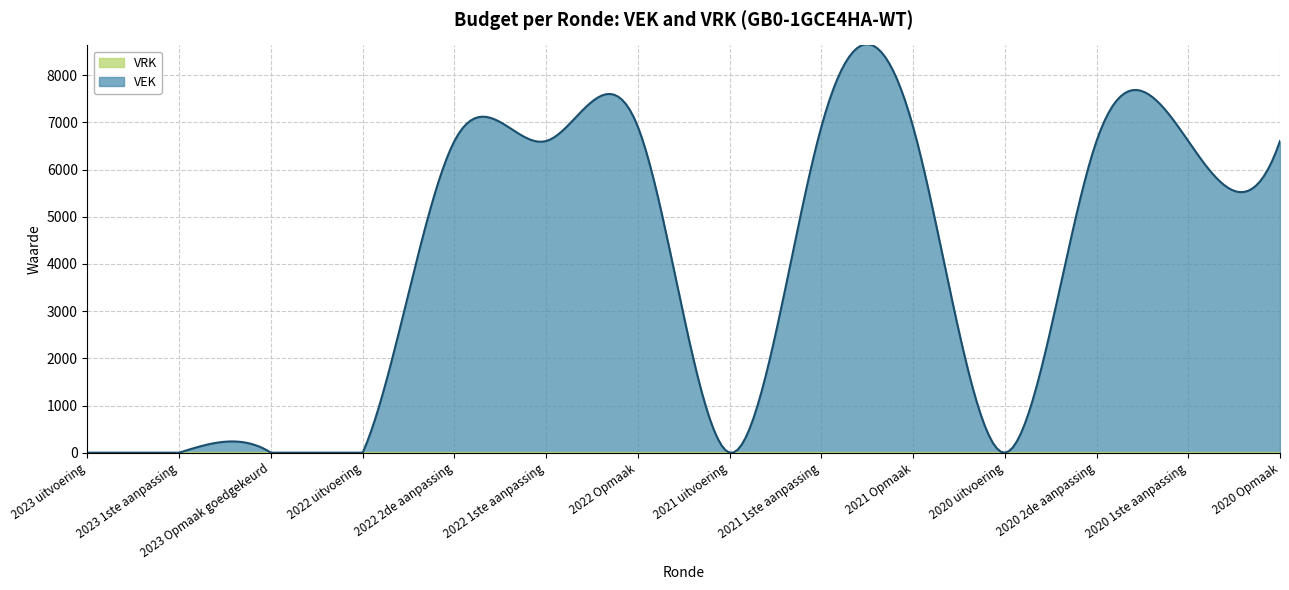

Which label corresponds to the smallest value in the chart?

2023 uitvoering